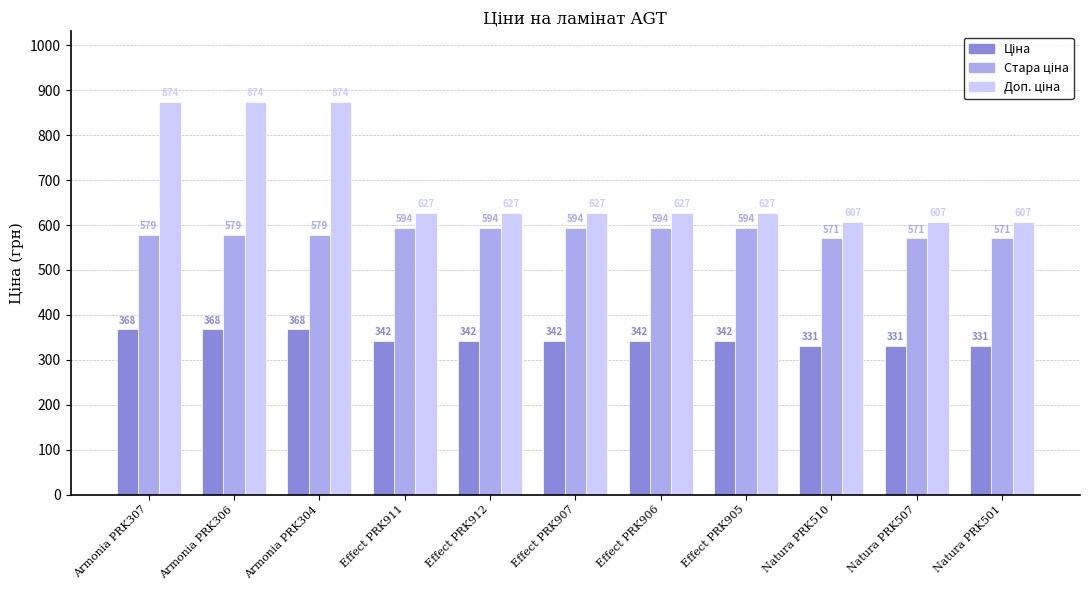

What is the minimum value shown in the chart?

331.0